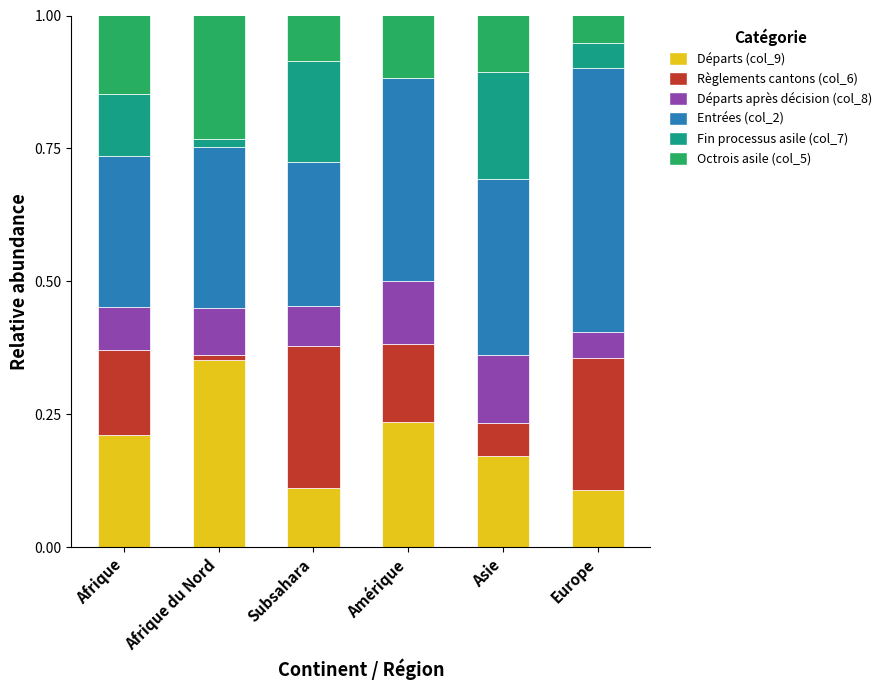

At which label does Départs (col_9) reach its peak?

Afrique du Nord